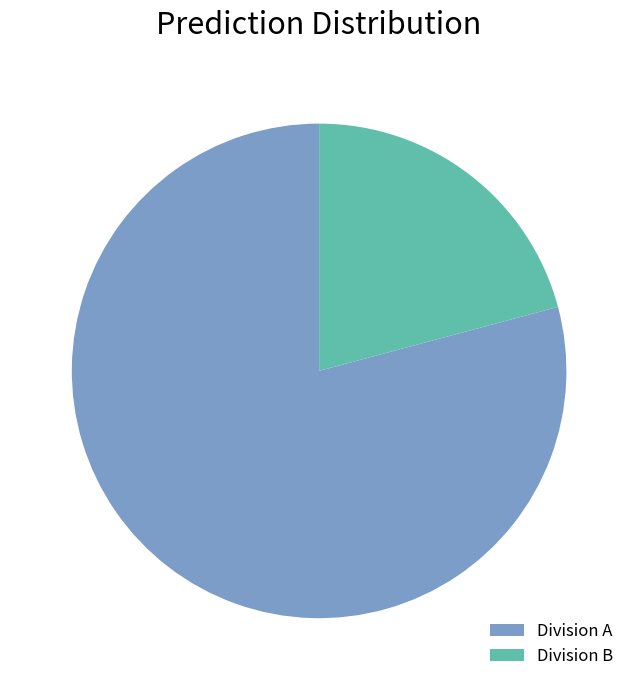

Is it true that Division B is 21% of the pie?

True